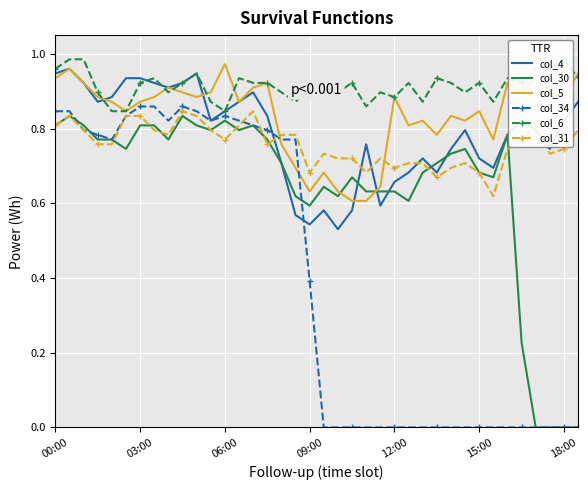

The col_34 series shows 0.0 at 26. True or false?

True